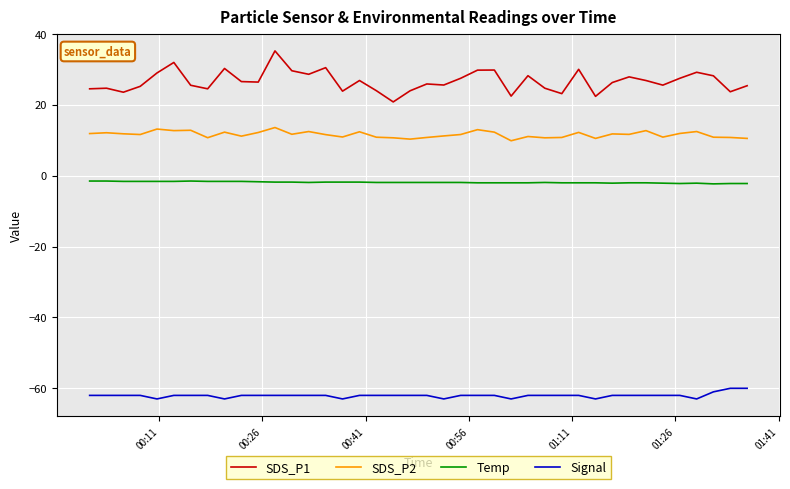

What is the maximum value for Signal?

-60.0